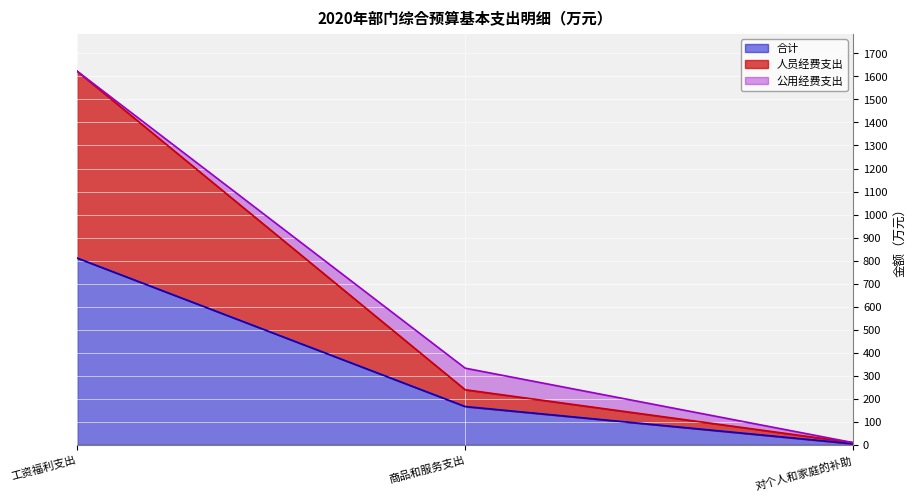

Reading left to right, transcribe the values for 合计.

811.2	166.6	4.9